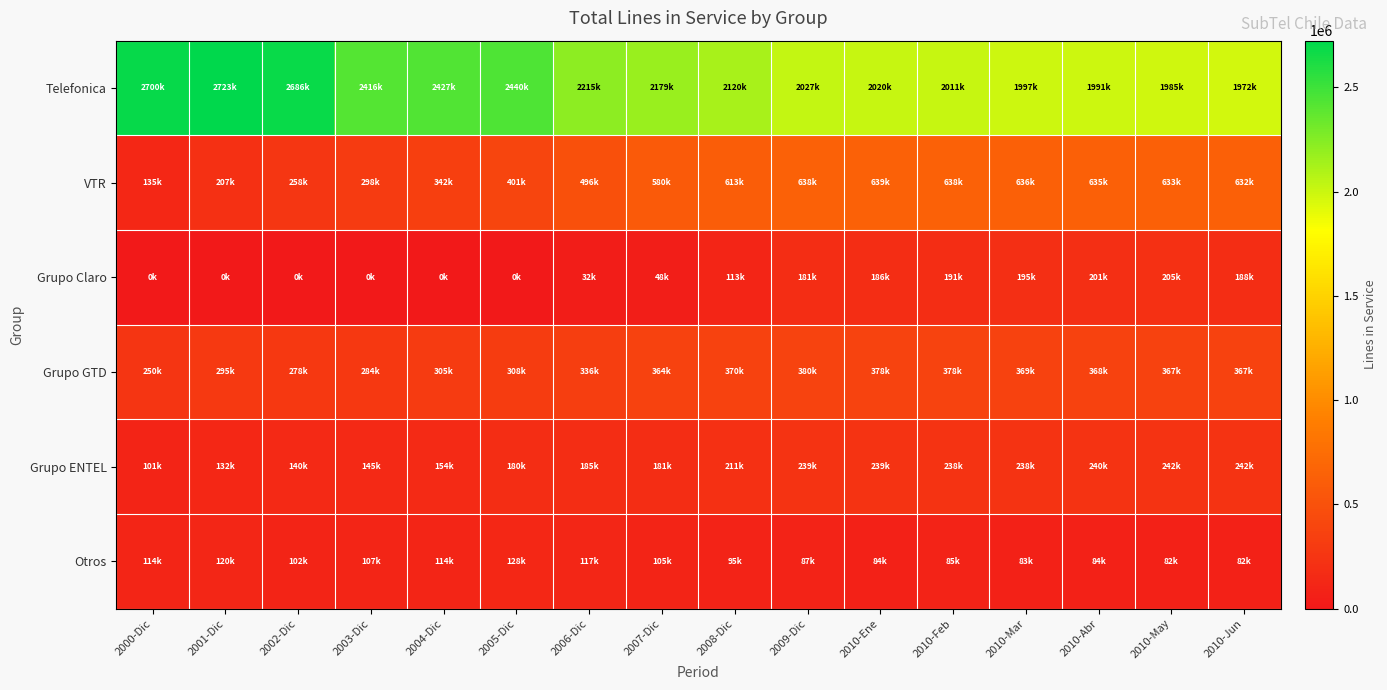

Reading left to right, extract all data points from this chart.

Telefonica: 2000-Dic=2700536	2001-Dic=2723310	2002-Dic=2686695	2003-Dic=2416779	2004-Dic=2427364	2005-Dic=2440827	2006-Dic=2215629	2007-Dic=2179205	2008-Dic=2120974	2009-Dic=2027995	2010-Ene=2020975	2010-Feb=2011337	2010-Mar=1997404	2010-Abr=1991196	2010-May=1985684	2010-Jun=1972717
VTR: 2000-Dic=135500	2001-Dic=207063	2002-Dic=258923	2003-Dic=298597	2004-Dic=342893	2005-Dic=401690	2006-Dic=496092	2007-Dic=580038	2008-Dic=613604	2009-Dic=638653	2010-Ene=639298	2010-Feb=638610	2010-Mar=636554	2010-Abr=635113	2010-May=633136	2010-Jun=632893
Grupo Claro: 2000-Dic=0	2001-Dic=0	2002-Dic=0	2003-Dic=0	2004-Dic=0	2005-Dic=0	2006-Dic=32643	2007-Dic=48478	2008-Dic=113508	2009-Dic=181439	2010-Ene=186857	2010-Feb=191072	2010-Mar=195641	2010-Abr=201008	2010-May=205190	2010-Jun=188004
Grupo GTD: 2000-Dic=250644	2001-Dic=295803	2002-Dic=278546	2003-Dic=284493	2004-Dic=305964	2005-Dic=308710	2006-Dic=336607	2007-Dic=364835	2008-Dic=370090	2009-Dic=380699	2010-Ene=378804	2010-Feb=378261	2010-Mar=369859	2010-Abr=368165	2010-May=367654	2010-Jun=367849
Grupo ENTEL: 2000-Dic=101556	2001-Dic=132118	2002-Dic=140423	2003-Dic=145099	2004-Dic=154426	2005-Dic=180927	2006-Dic=185250	2007-Dic=181153	2008-Dic=211283	2009-Dic=239210	2010-Ene=239624	2010-Feb=238217	2010-Mar=238960	2010-Abr=240959	2010-May=242752	2010-Jun=242712
Otros: 2000-Dic=114262	2001-Dic=120198	2002-Dic=102426	2003-Dic=107095	2004-Dic=114455	2005-Dic=128491	2006-Dic=117376	2007-Dic=105902	2008-Dic=95331	2009-Dic=87315	2010-Ene=84758	2010-Feb=85456	2010-Mar=83886	2010-Abr=84027	2010-May=82882	2010-Jun=82904